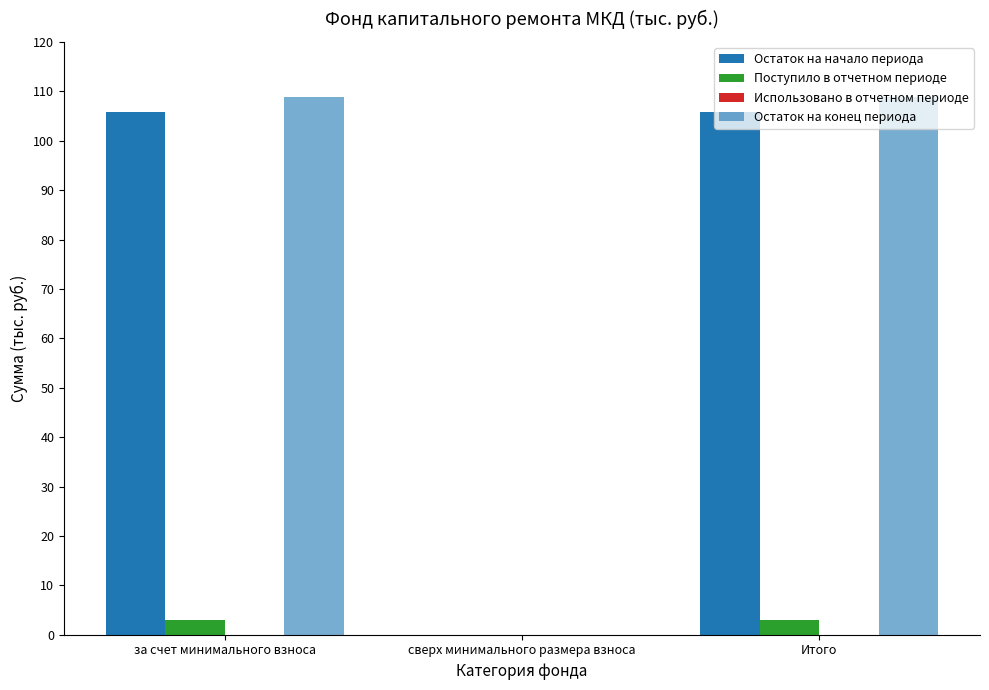

Are the bars grouped side by side (vs. stacked)?

Yes